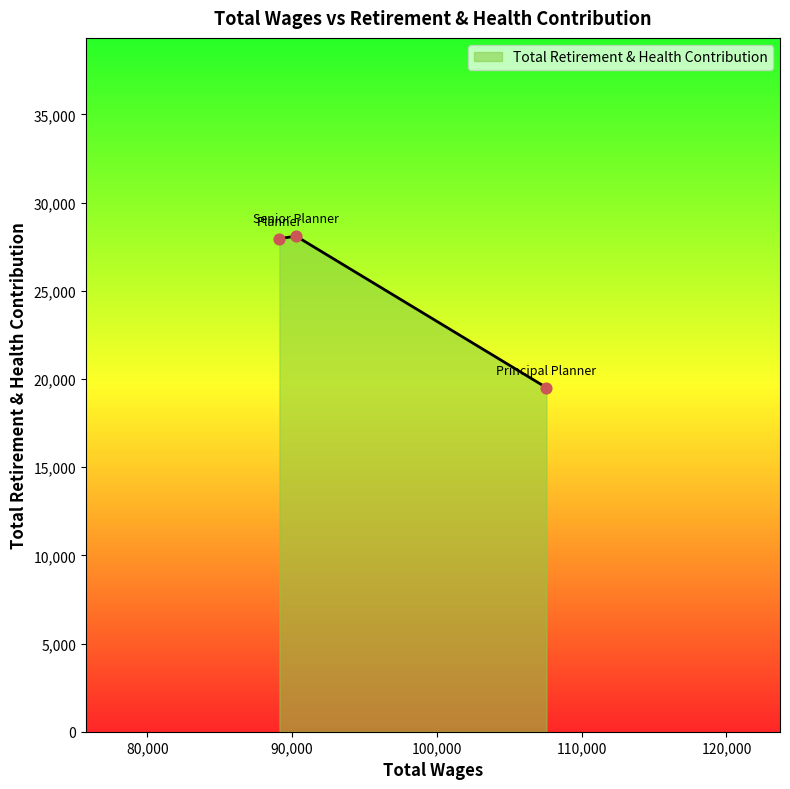

What is the smallest value displayed?

19510